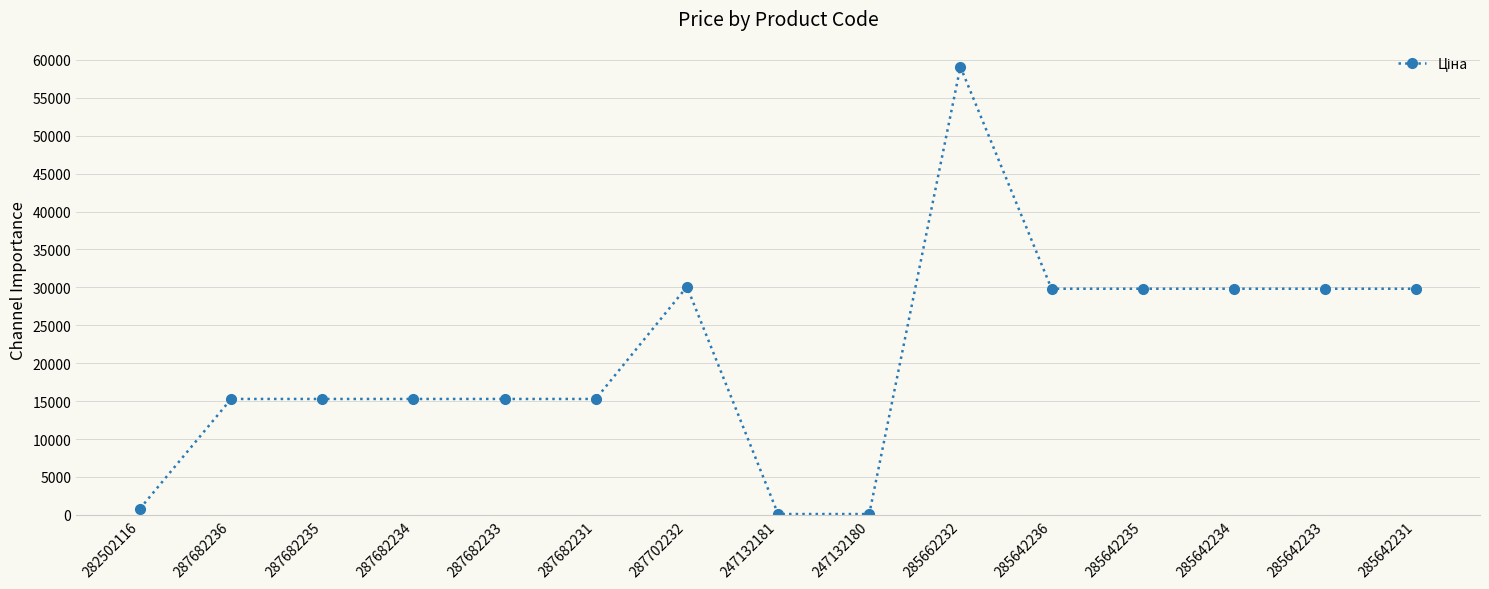

What is the sum of the values at 287682235 and 285642236?

45107.2